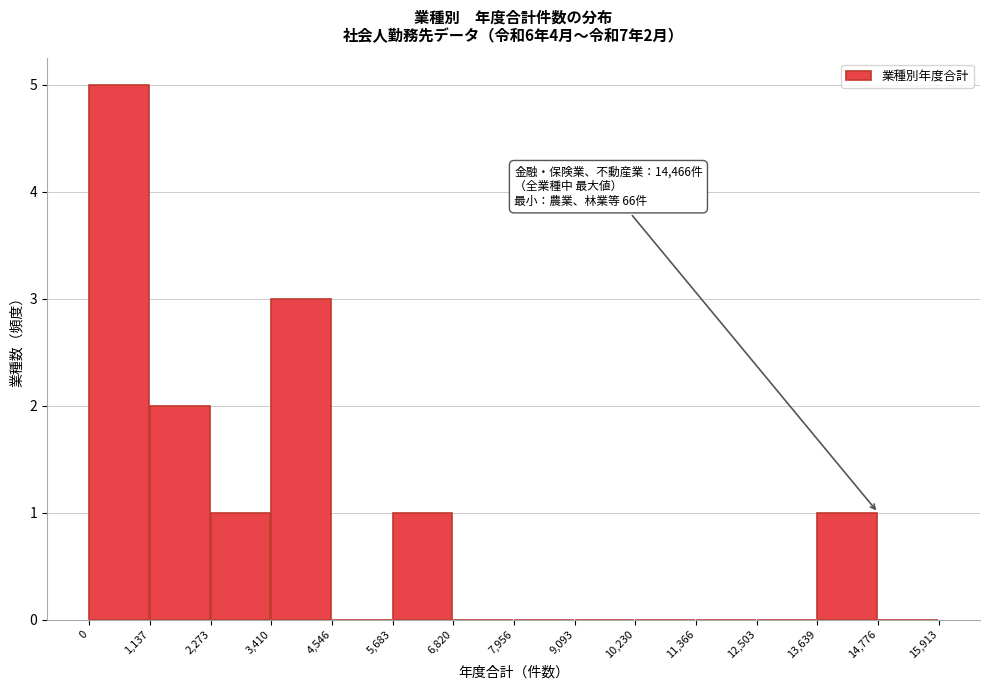

Over which range of the x-axis is the bar tallest?

0 to 1,137